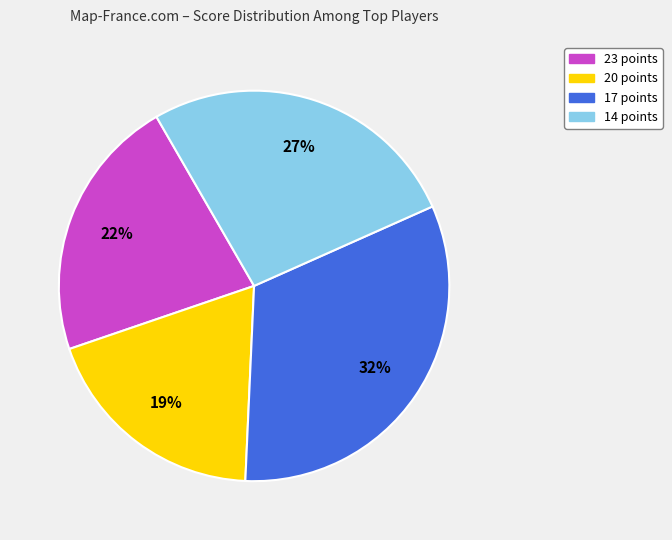

Is there a majority slice in this chart?

No